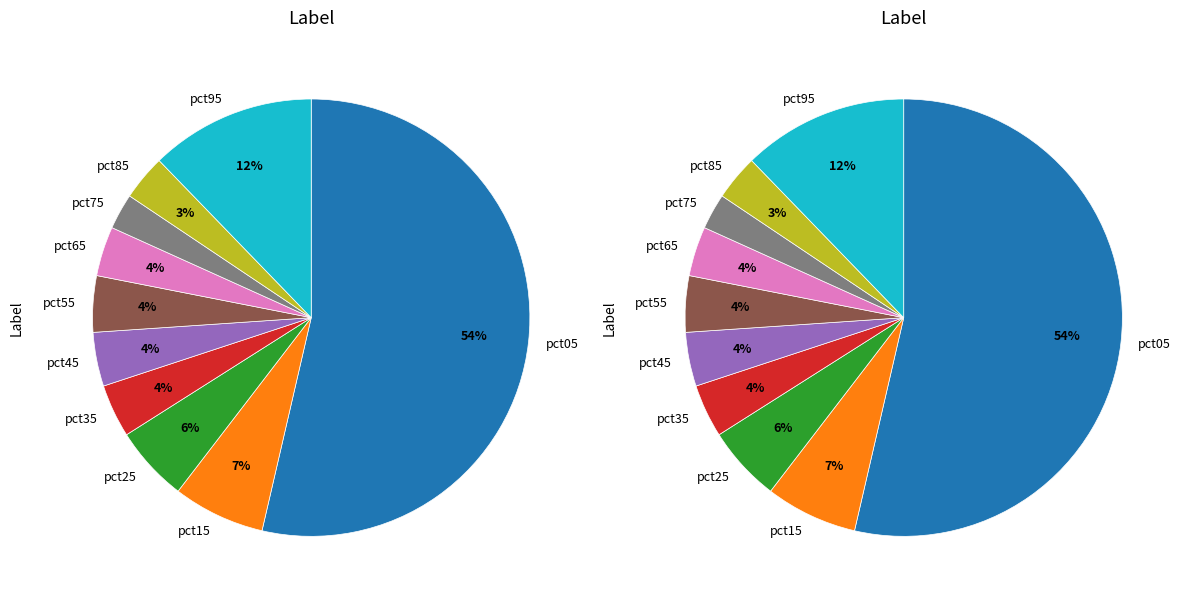

Is there a majority slice in this chart?

Yes